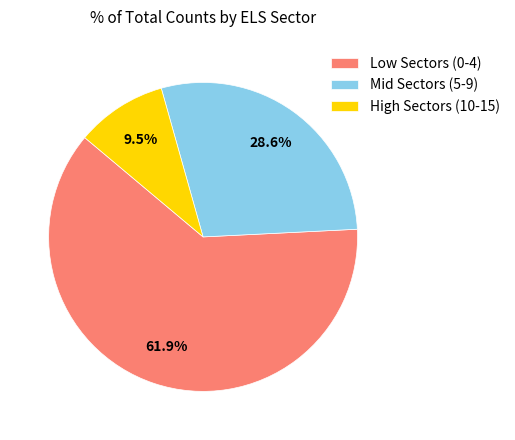

Count the number of slices in the pie.

3